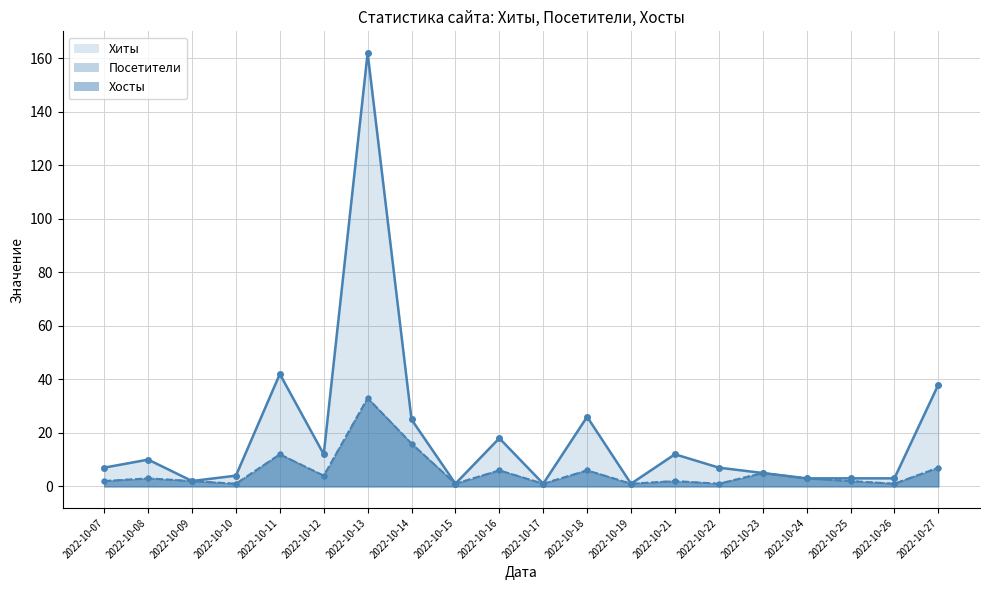

True or false: Хиты and Хосты intersect in this chart.

False